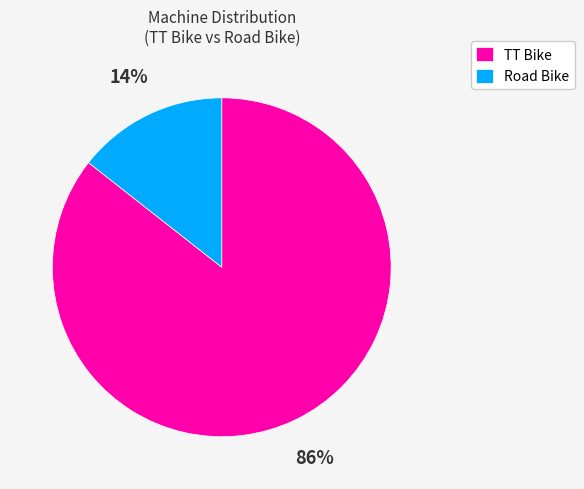

Do Road Bike and TT Bike together represent more than half of the pie?

Yes